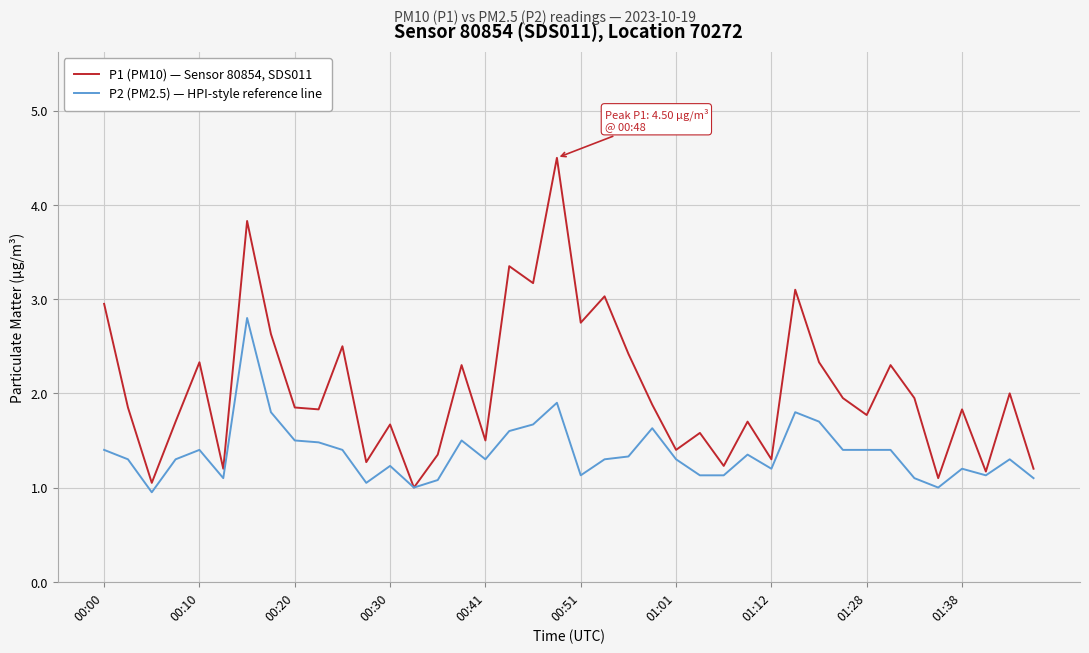

What is the highest value of the P1 (PM10) — Sensor 80854, SDS011 series?

4.5